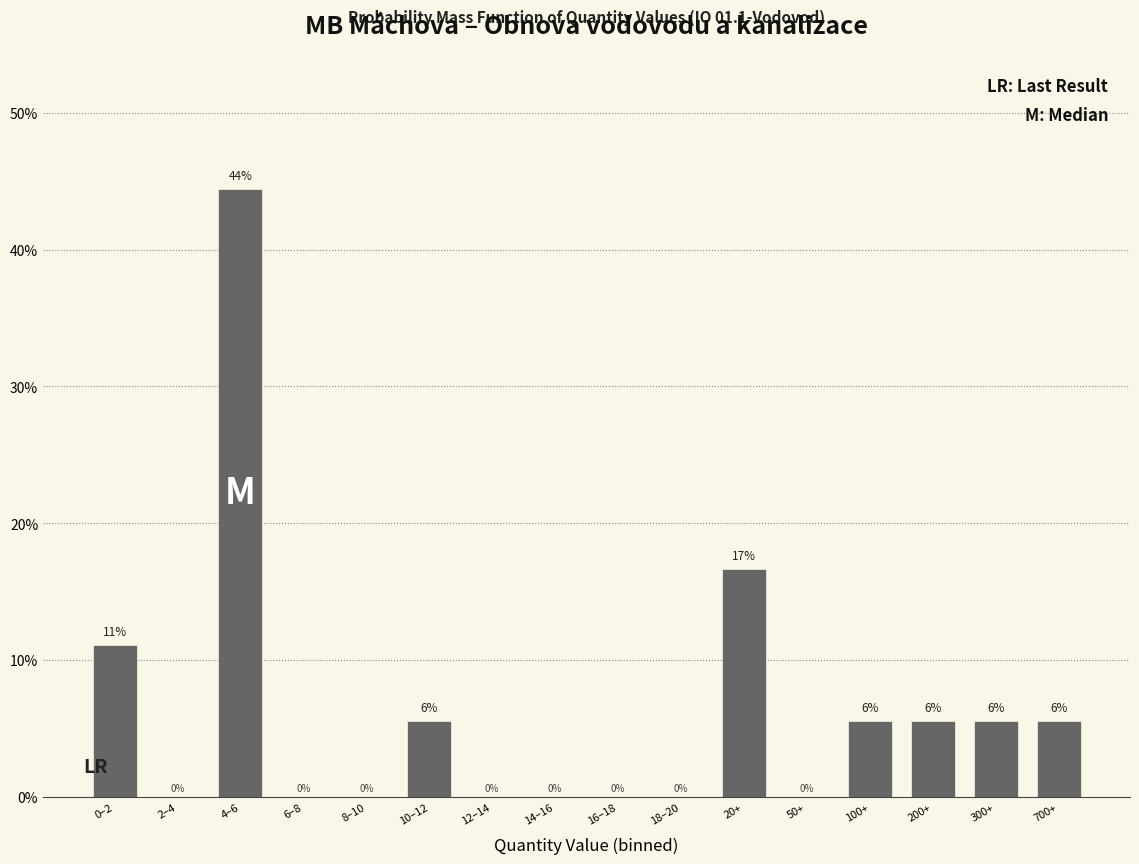

What is the ratio of the value at 100+ to the value at 300+?

1.0